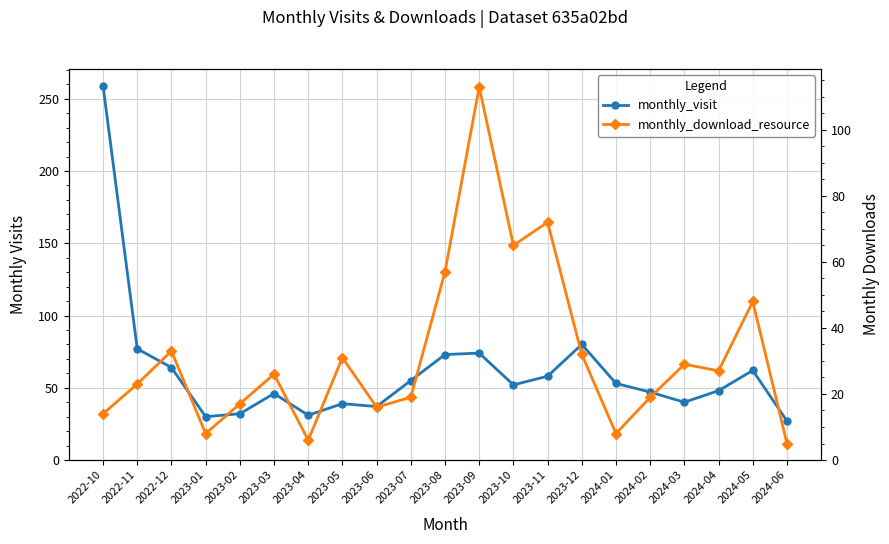

What is the greatest value displayed?

259